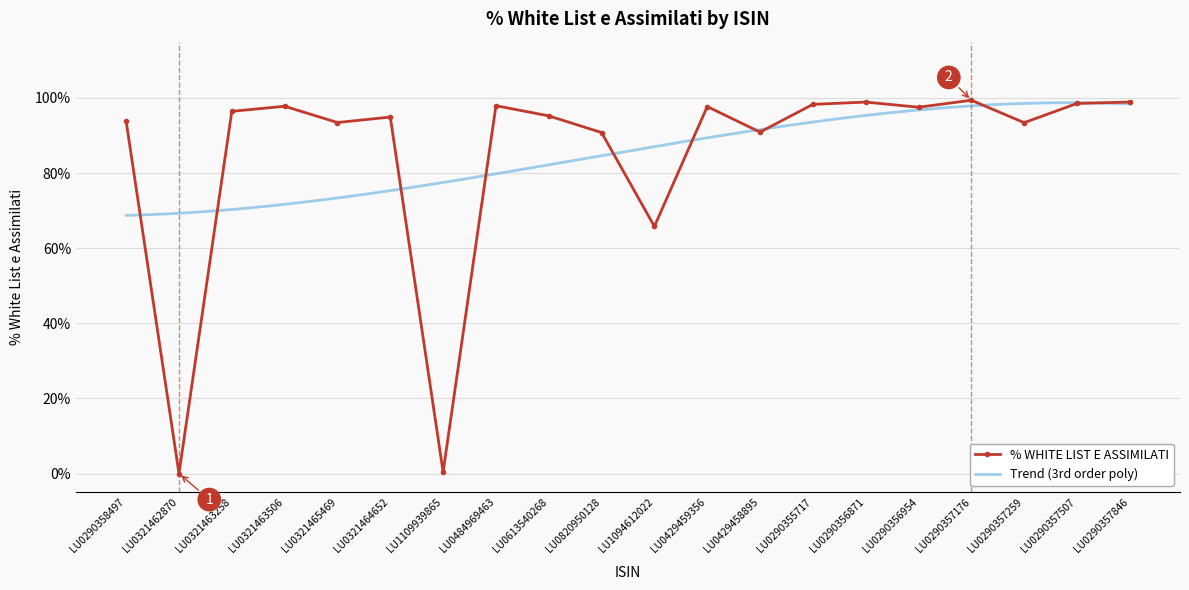

What is the label of the 20th point from the right?

LU0290358497